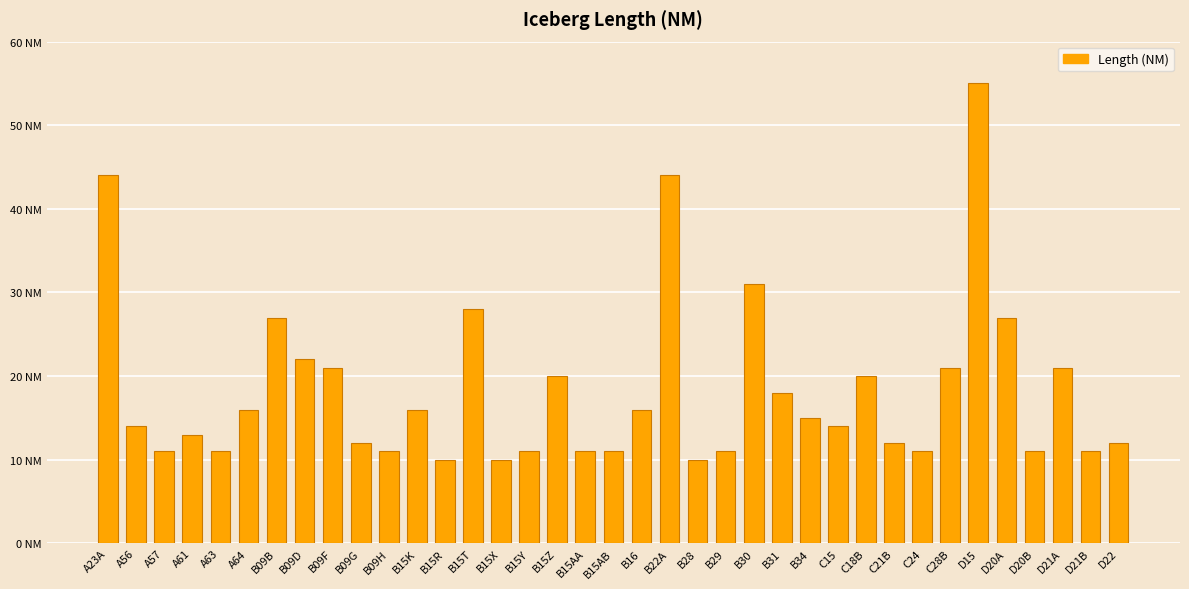

What is the difference between the maximum and minimum values?

45